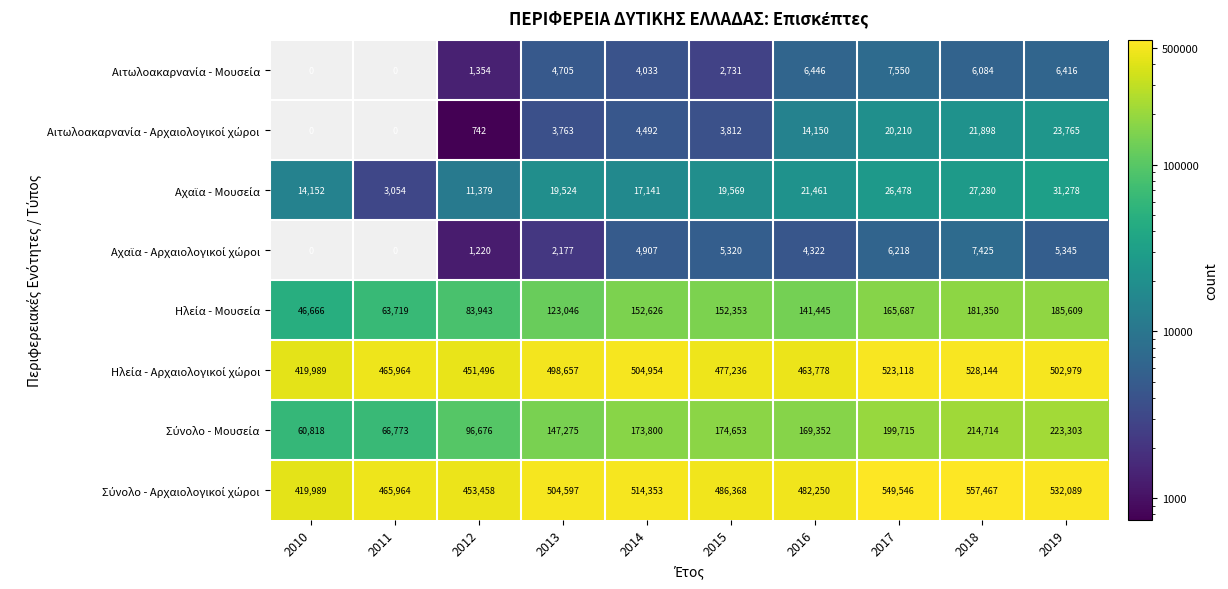

What is the greatest value displayed?

557467